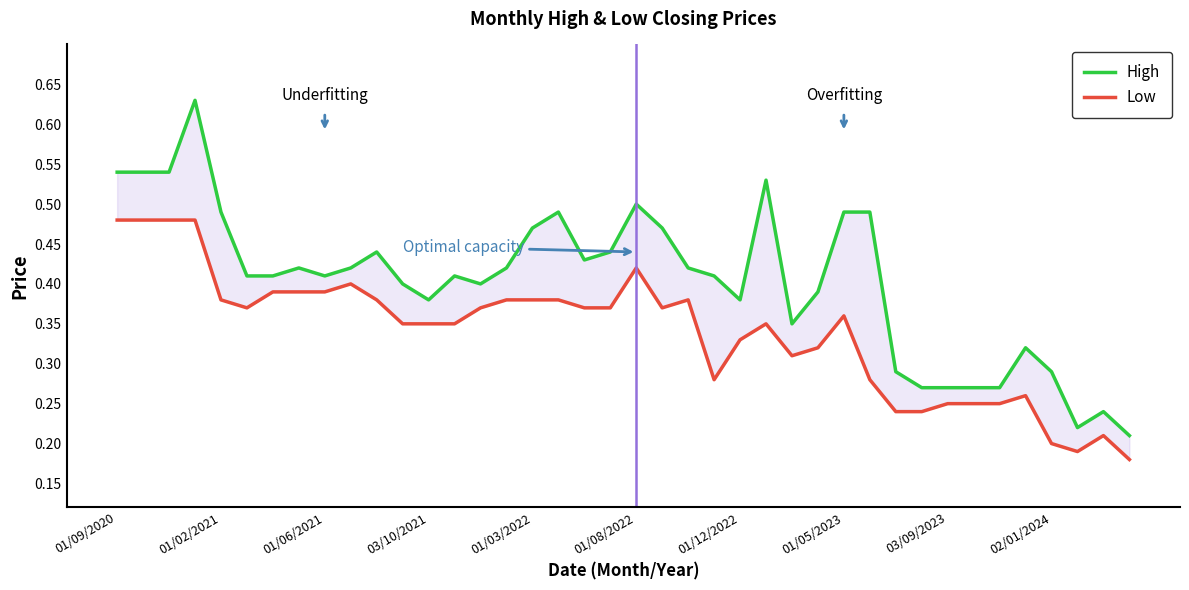

What is the greatest value displayed?

0.6